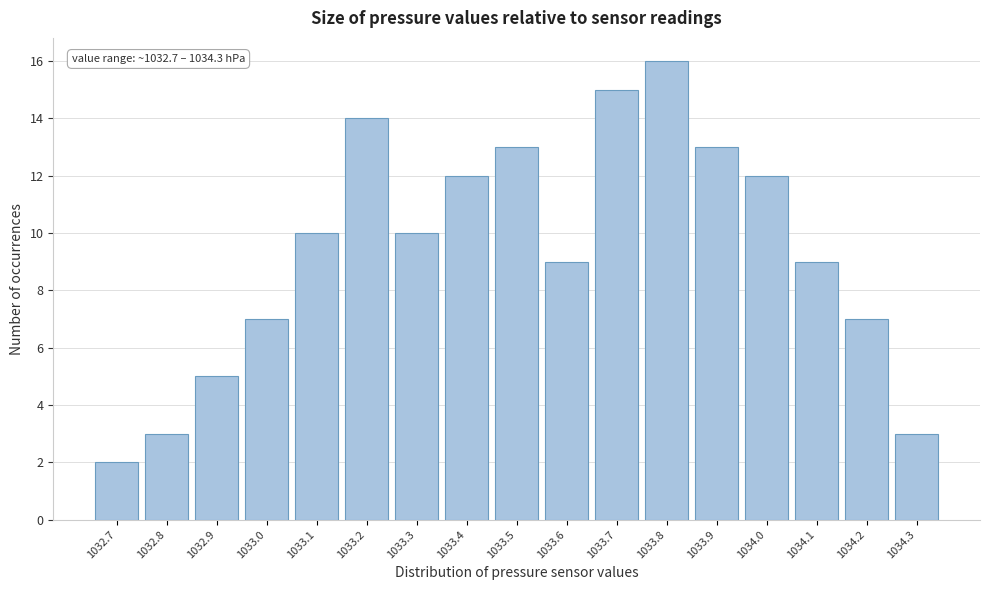

Over which range of the x-axis is the bar tallest?

1033.75 to 1033.85